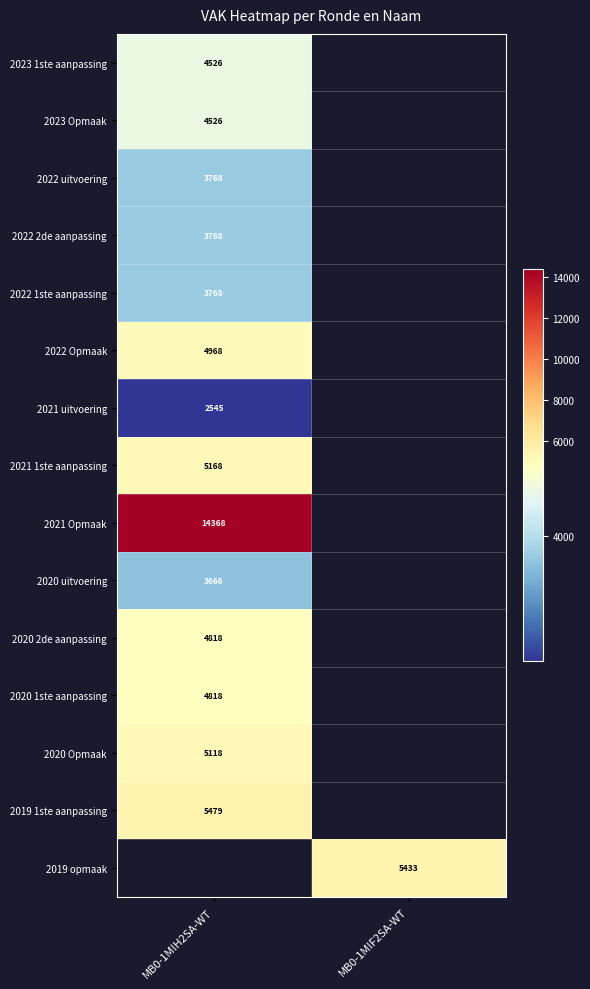

How many categories are shown in the chart?

2